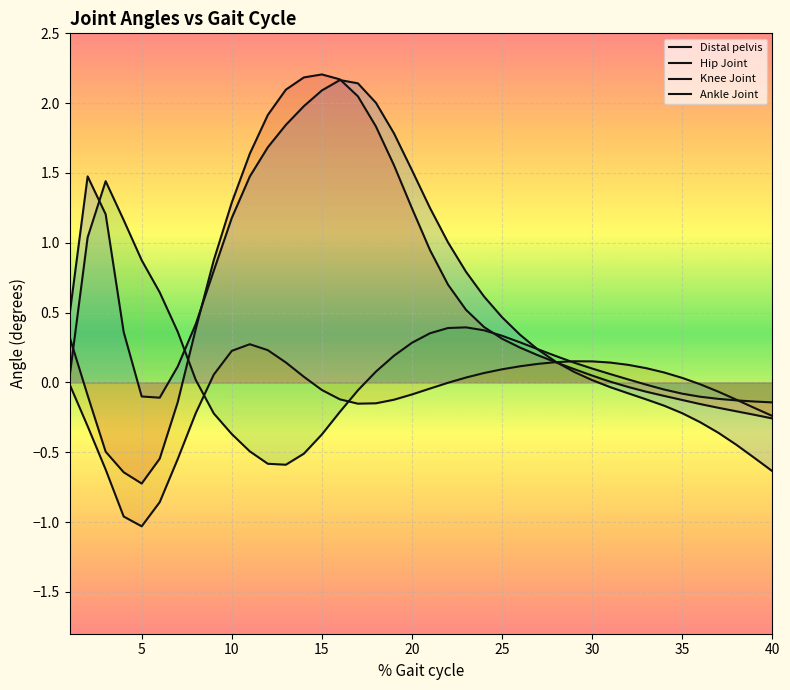

What is the approximate value of Ankle Joint at 33?

0.1